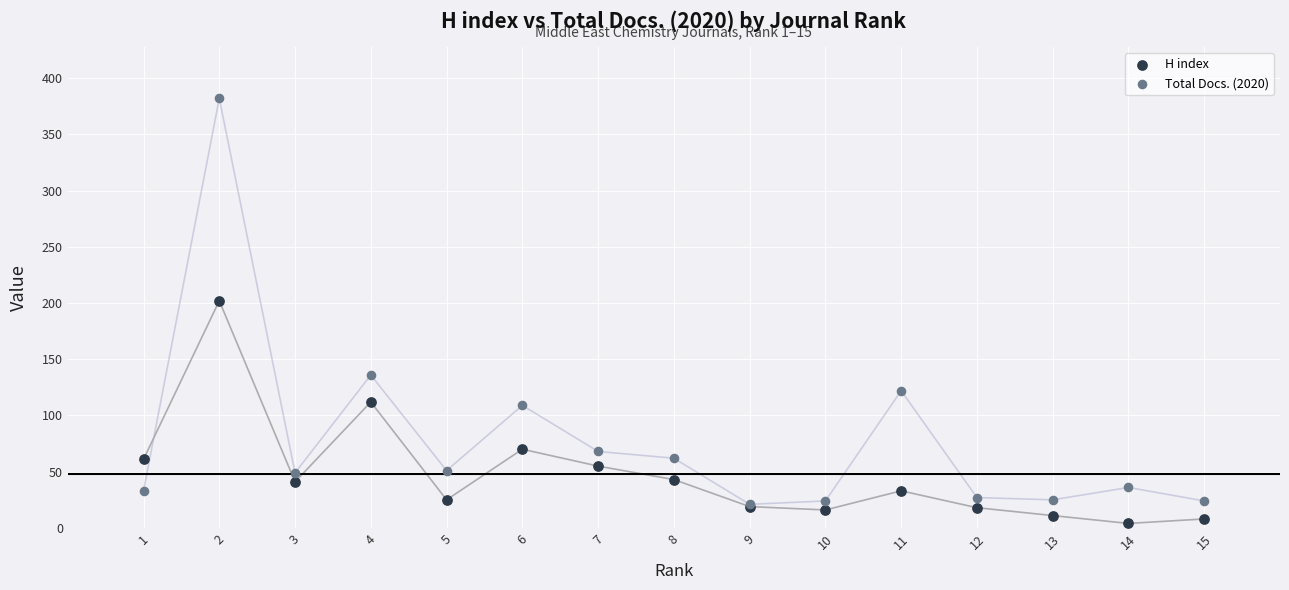

Which series contains the highest Y value?

Total Docs. (2020)